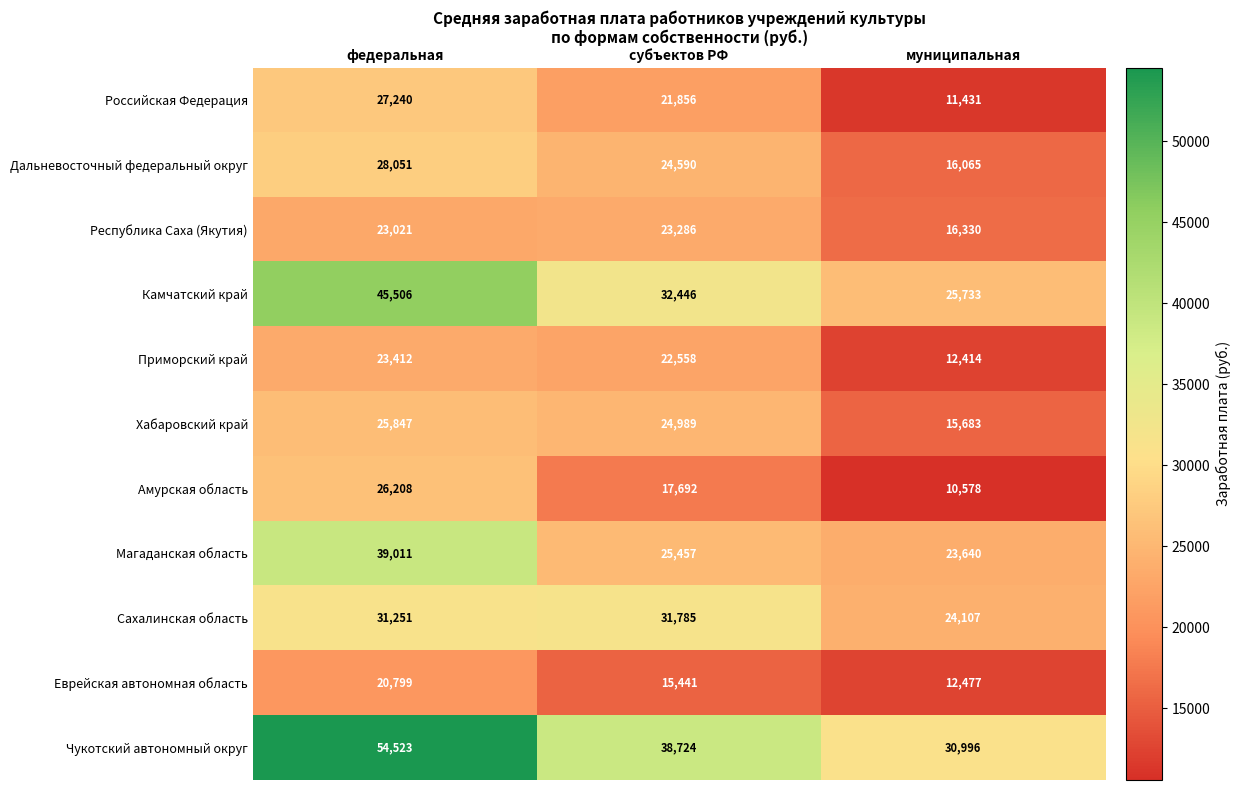

At муниципальная, list the series in order from largest to smallest.

Чукотский автономный округ, Камчатский край, Сахалинская область, Магаданская область, Республика Саха (Якутия), Дальневосточный федеральный округ, Хабаровский край, Еврейская автономная область, Приморский край, Российская Федерация, Амурская область